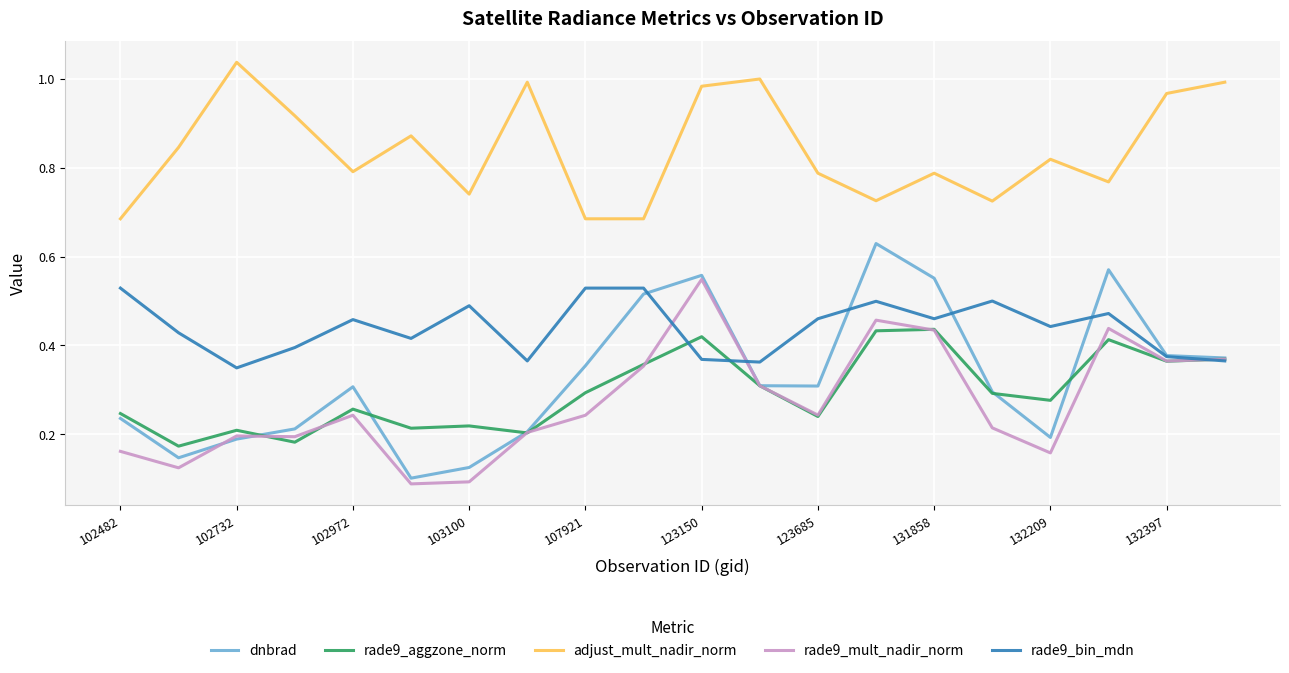

True or false: rade9_bin_mdn and adjust_mult_nadir_norm intersect in this chart.

False